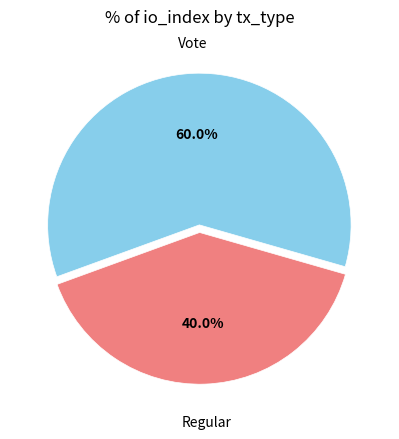

Does Vote represent more than half of the total?

Yes